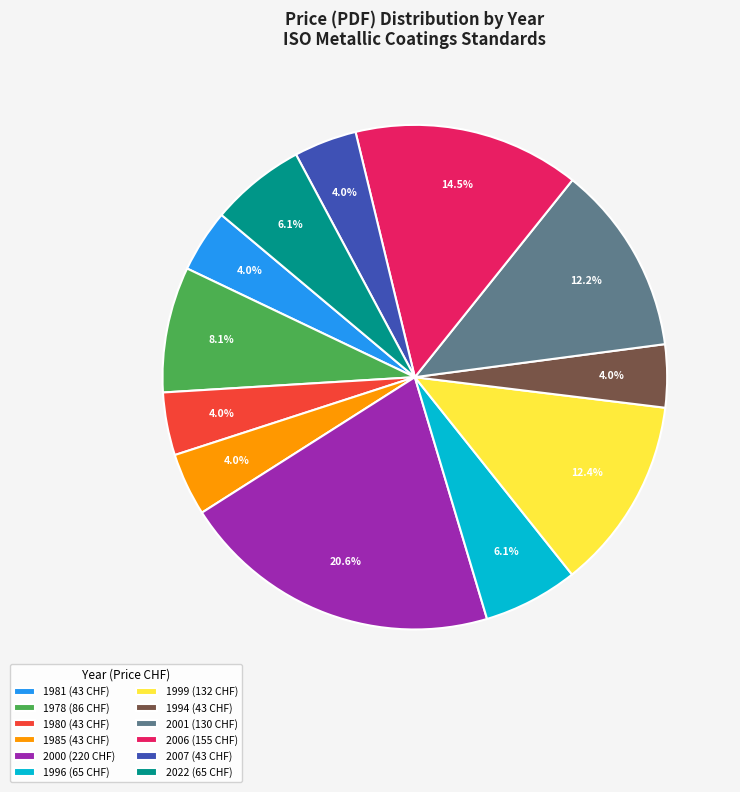

What is the largest slice in the pie chart?

2000 (220 CHF)